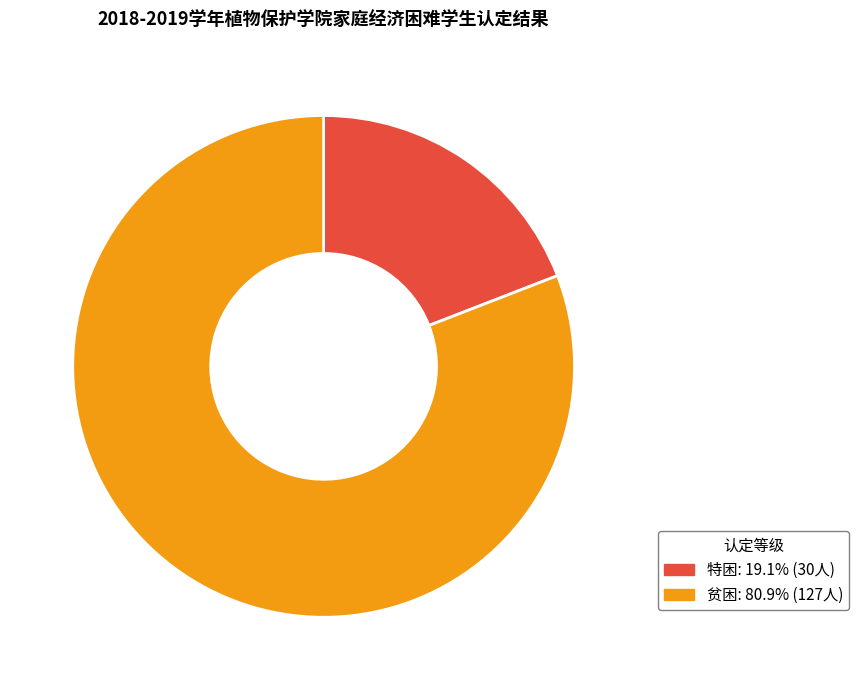

Approximately how many times larger is the value at 贫困 compared to 特困?

4.2